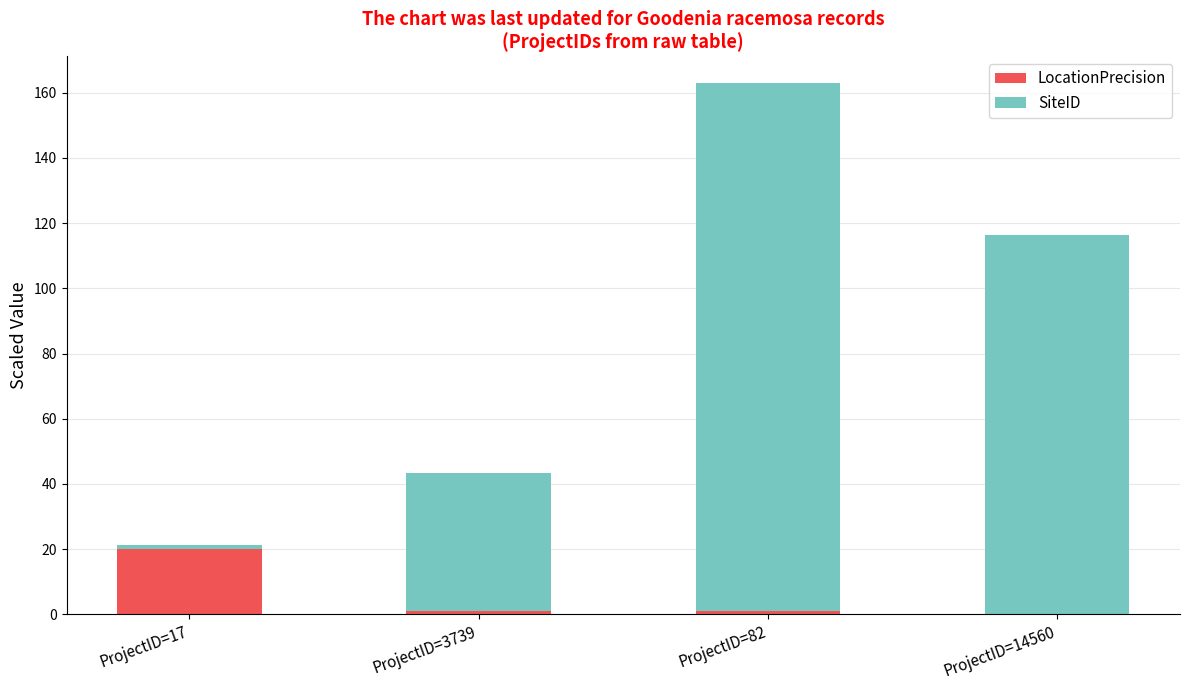

Which category has the highest value in the LocationPrecision series?

ProjectID=17